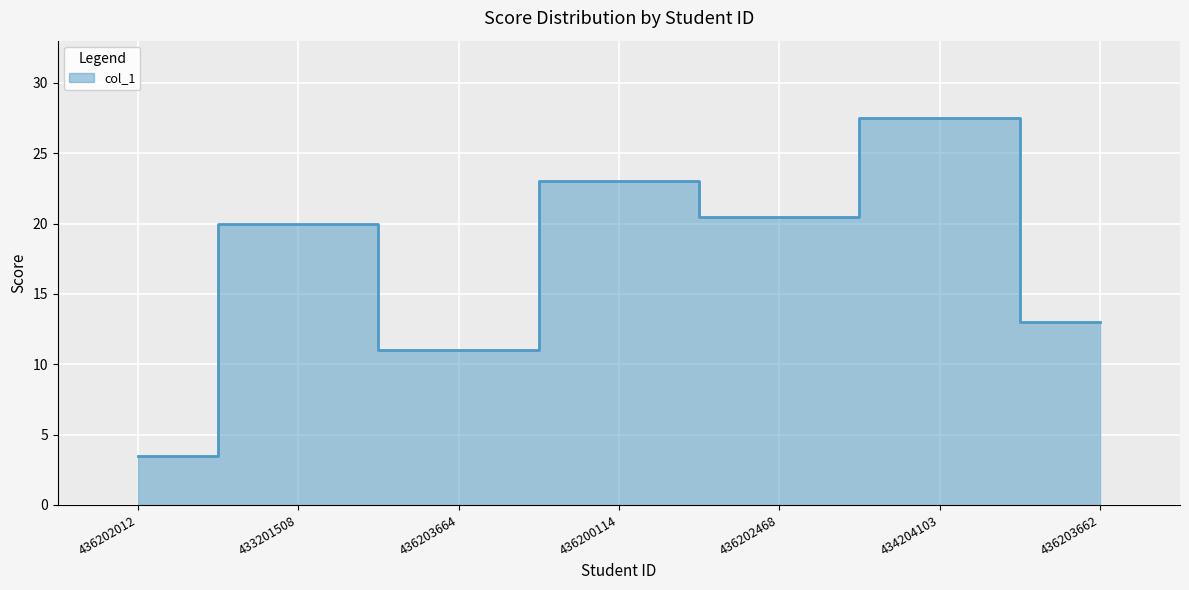

How many data points are above 20?

3